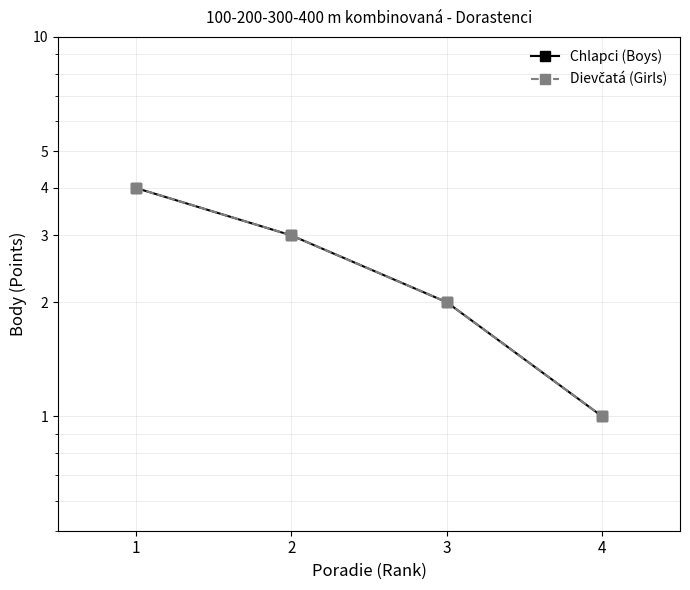

At which label is Dievčatá (Girls) closest to 2?

3